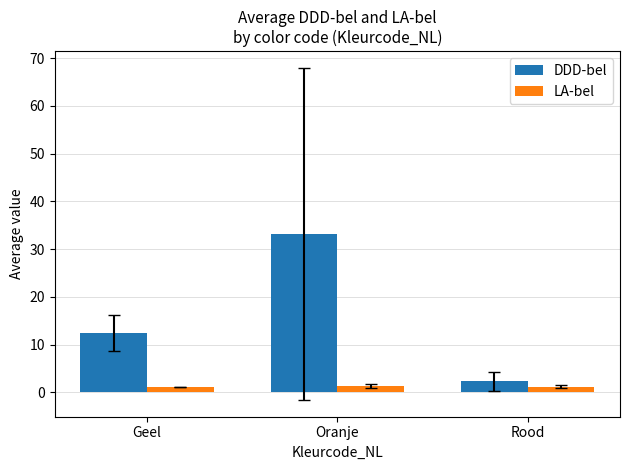

What is the maximum value for DDD-bel?

33.2